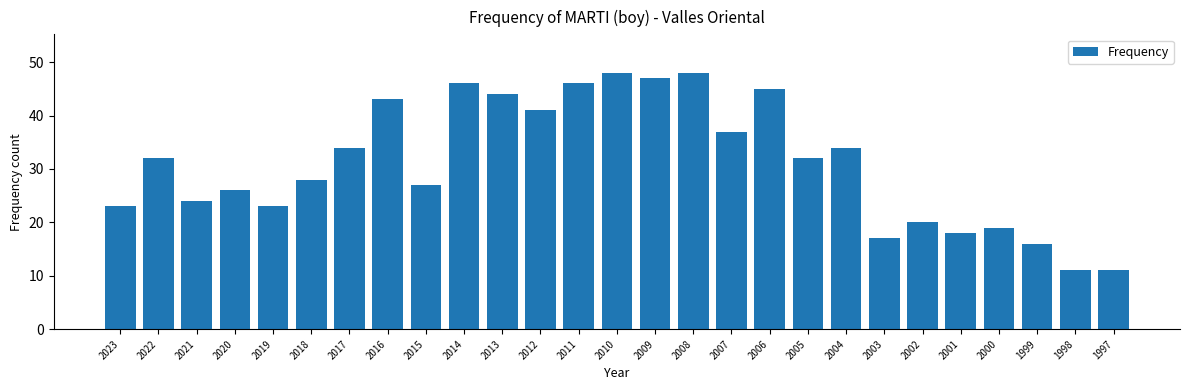

How many distinct data groups are displayed?

1